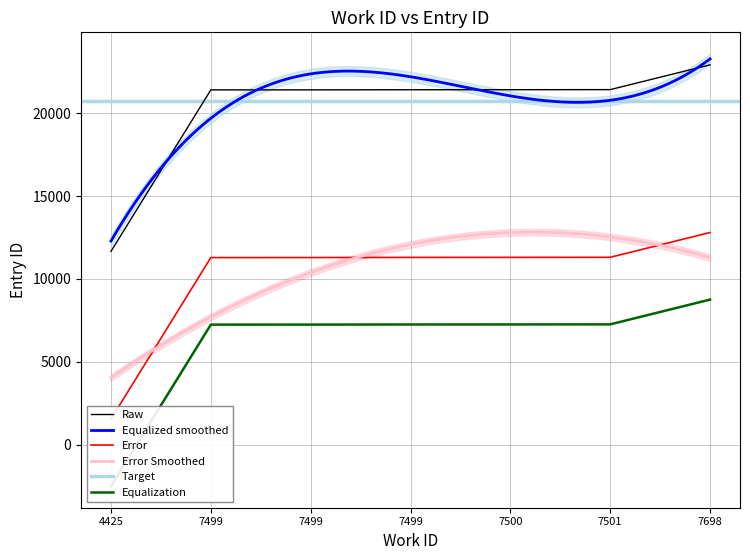

Where is the data nearest to the value 17287?

7499